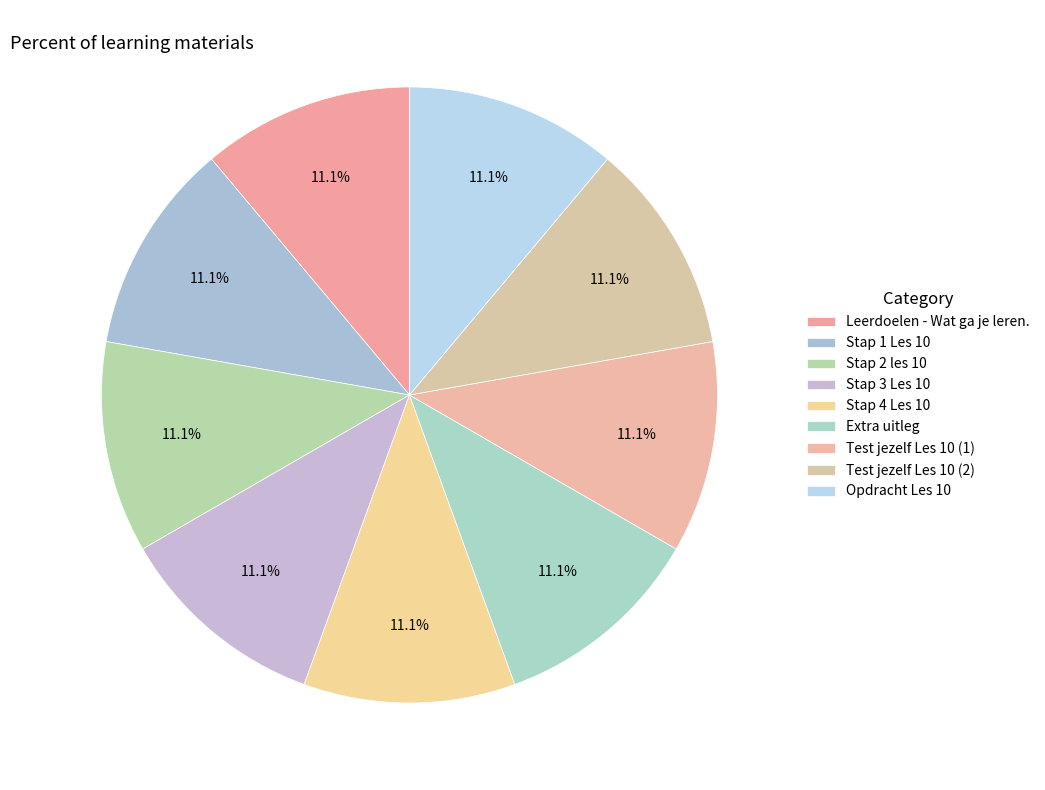

Is there a majority slice in this chart?

No